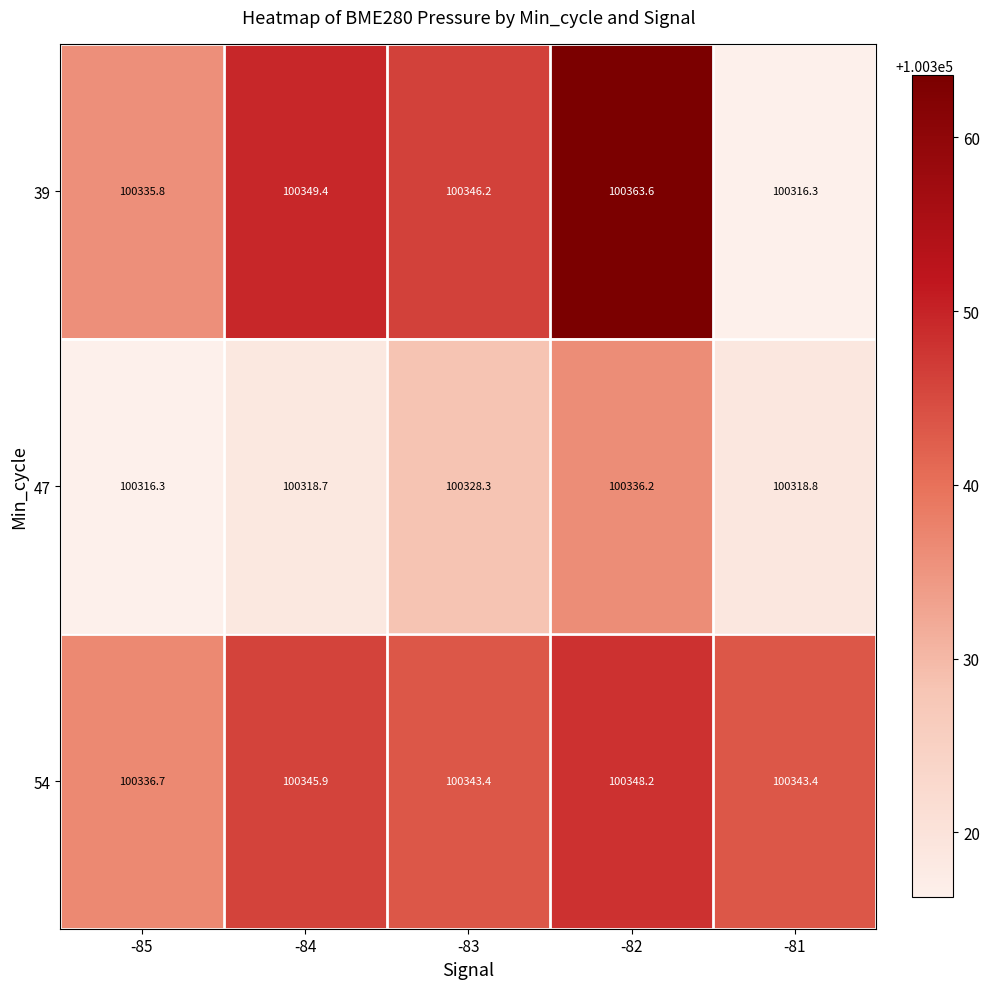

What value does the 39 series have at -85?

100335.8